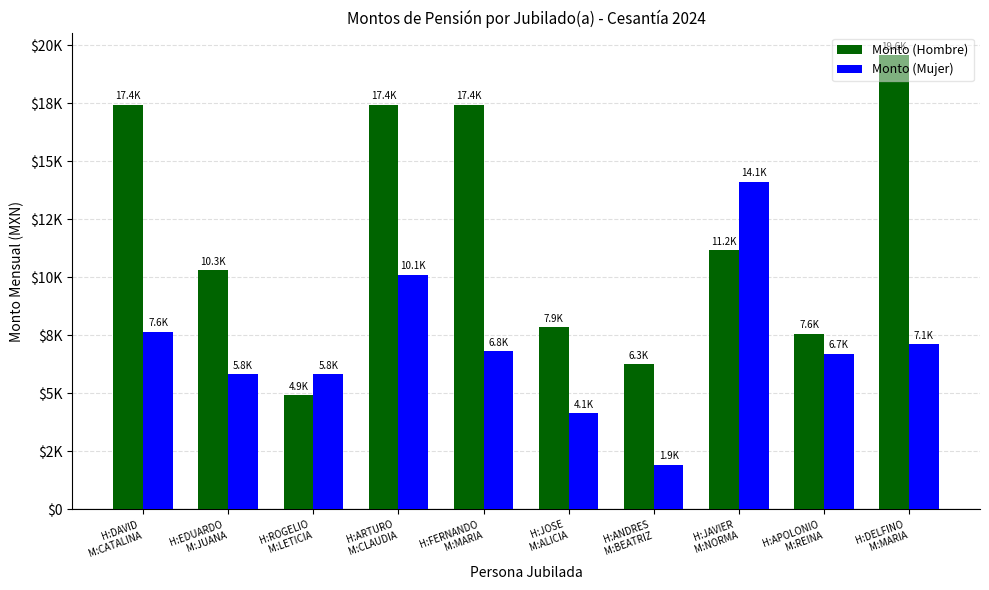

Are the bars horizontal?

No